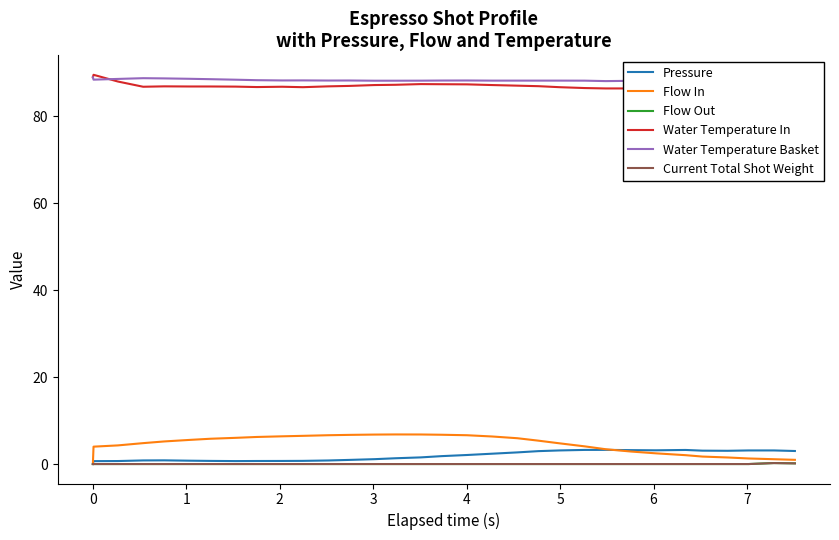

Reading left to right, list all the values displayed in this chart.

Pressure: 0.0	0.7	0.7	0.8	0.8	0.8	0.7	0.7	0.7	0.7	0.7	0.8	0.9	1.1	1.3	1.5	1.8	2.1	2.4	2.7	3.0	3.1	3.2	3.3	3.2	3.2	3.2	3.1	3.0	3.1	3.1	3.0
Flow In: 0.0	4.0	4.3	4.8	5.2	5.5	5.8	6.0	6.2	6.4	6.5	6.6	6.7	6.8	6.8	6.8	6.7	6.6	6.3	5.9	5.4	4.8	4.1	3.4	2.9	2.5	2.0	1.7	1.5	1.3	1.1	1.0
Flow Out: 0.0	0.0	0.0	0.0	0.0	0.0	0.0	0.0	0.0	0.0	0.0	0.0	0.0	0.0	0.0	0.0	0.0	0.0	0.0	0.0	0.0	0.0	0.0	0.0	0.0	0.0	0.0	0.0	0.0	0.0	0.2	0.2
Water Temperature In: 89.0	89.6	88.0	86.8	86.9	86.9	86.9	86.8	86.8	86.8	86.7	86.9	87.0	87.2	87.3	87.4	87.4	87.4	87.2	87.1	87.0	86.7	86.5	86.4	86.4	86.3	86.2	86.3	86.3	86.2	86.1	86.1
Water Temperature Basket: 89.0	88.5	88.6	88.8	88.7	88.7	88.6	88.4	88.3	88.3	88.3	88.2	88.3	88.2	88.2	88.2	88.2	88.3	88.2	88.2	88.2	88.2	88.2	88.1	88.2	88.1	88.1	88.1	88.1	88.0	88.0	87.9
Current Total Shot Weight: 0.0	0.0	0.0	0.0	0.0	0.0	0.0	0.0	0.0	0.0	0.0	0.0	0.0	0.0	0.0	0.0	0.0	0.0	0.0	0.0	0.0	0.0	0.0	0.0	0.0	0.0	0.0	0.0	0.0	0.0	0.2	0.1